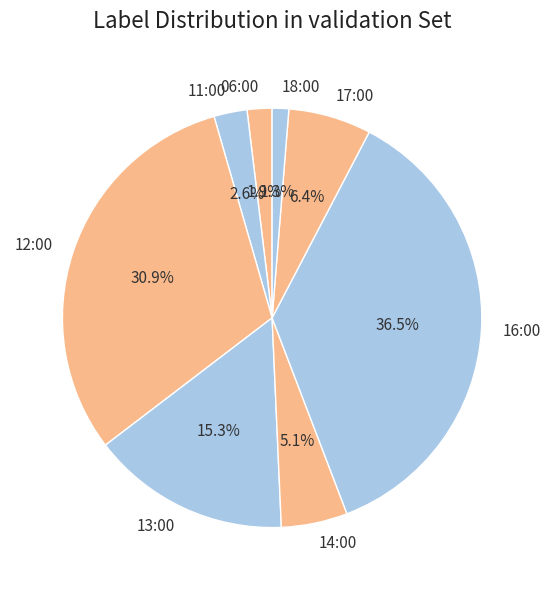

Which has a higher value, 11:00 or 13:00?

13:00